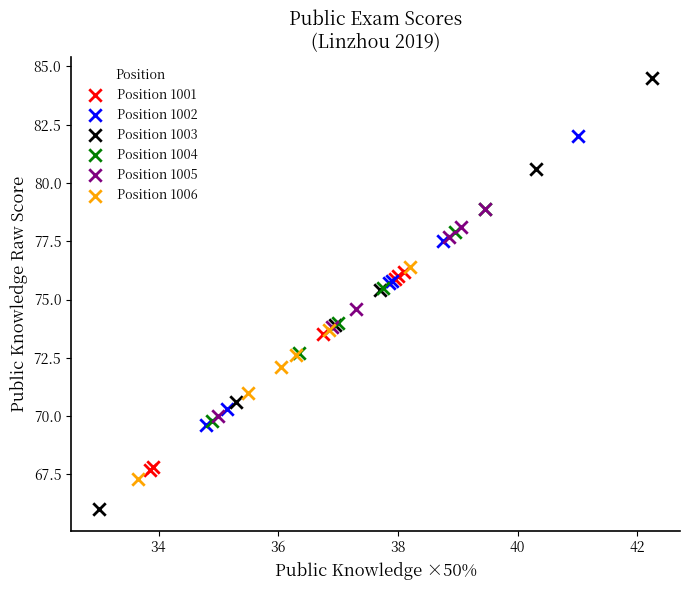

Which series has the widest spread of Y values?

Position 1003